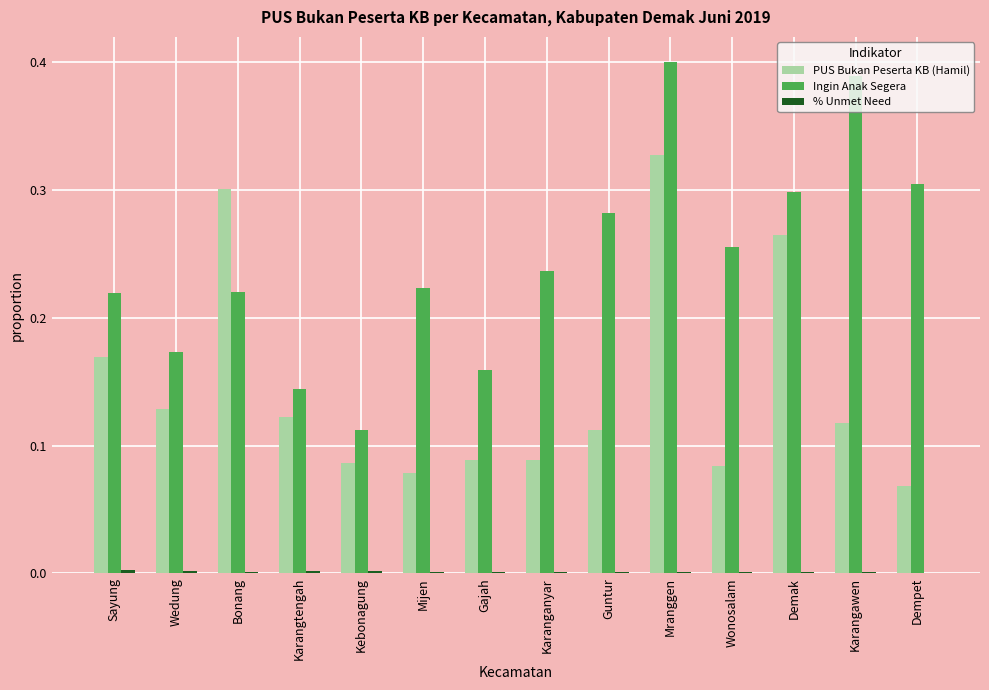

The value of PUS Bukan Peserta KB (Hamil) at Mijen is 0.0. True or false?

False